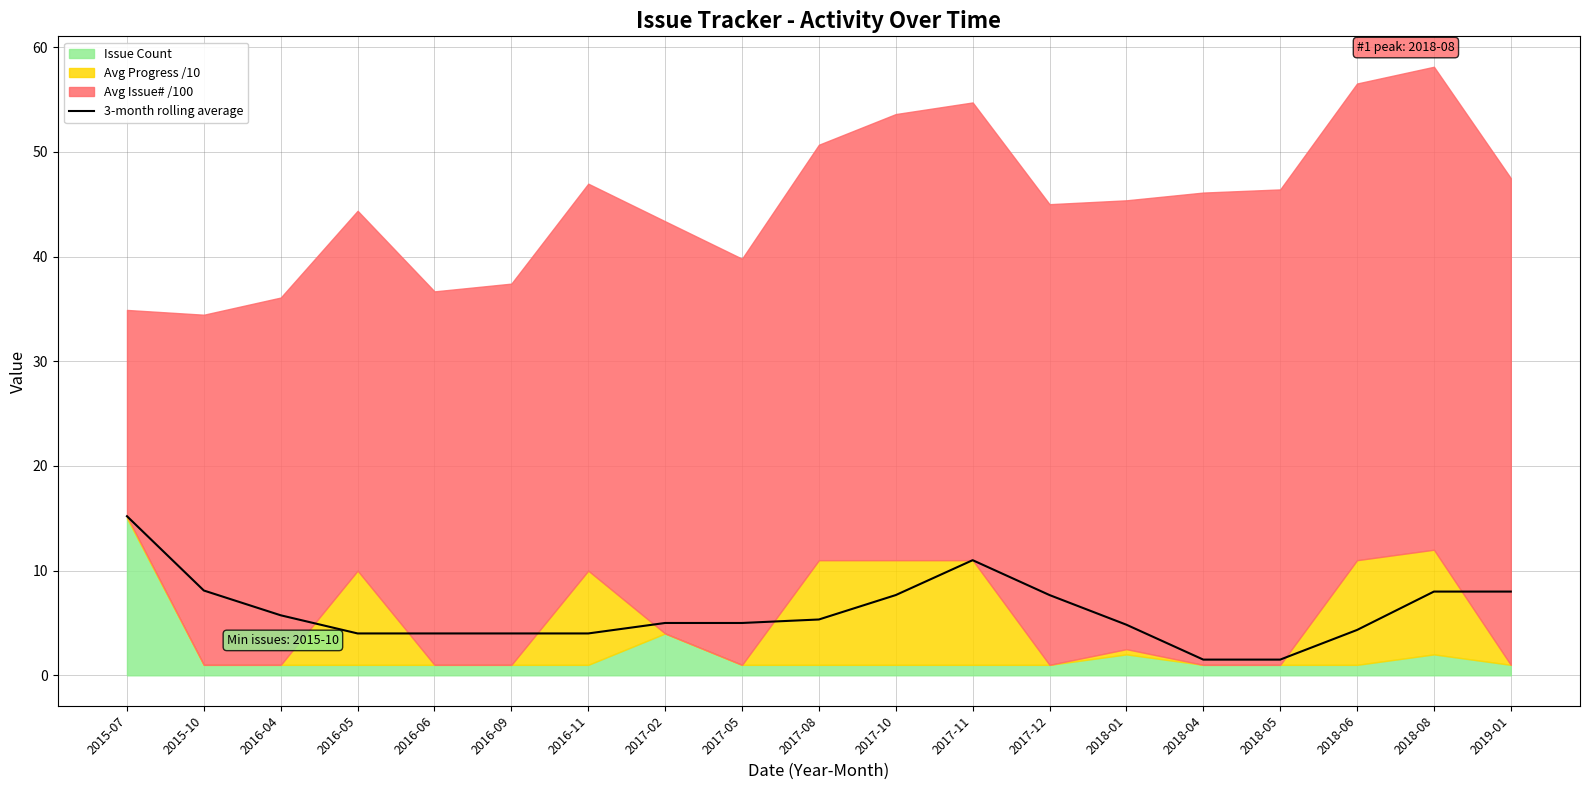

What is the highest value of the 3-month rolling average series?

15.2